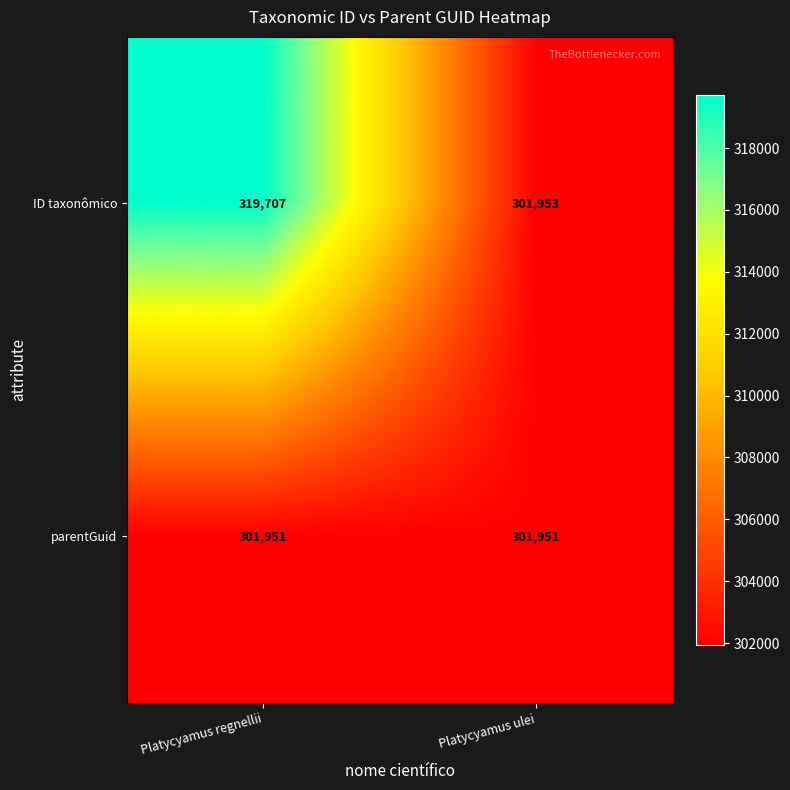

What is the average value of the ID taxonômico series?

310830